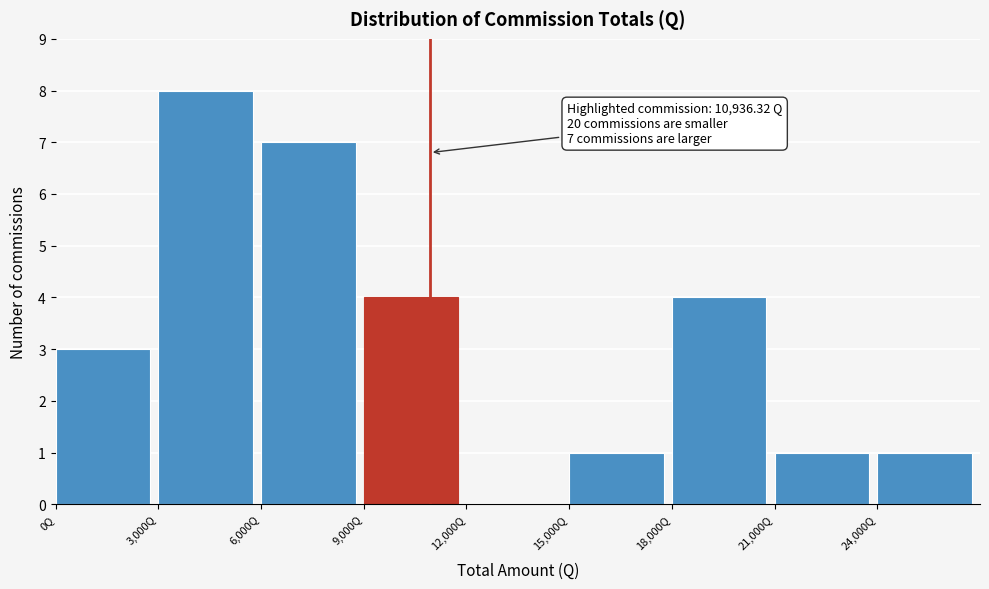

Which range on the x-axis has the tallest bar?

3000 to 6000